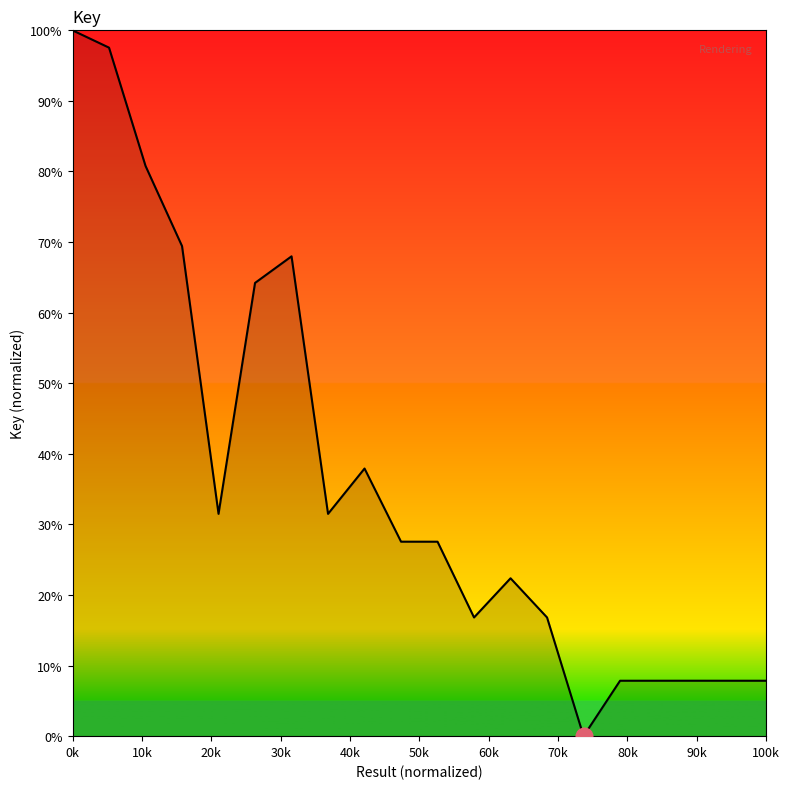

What is the difference between the maximum and minimum values?

100.0